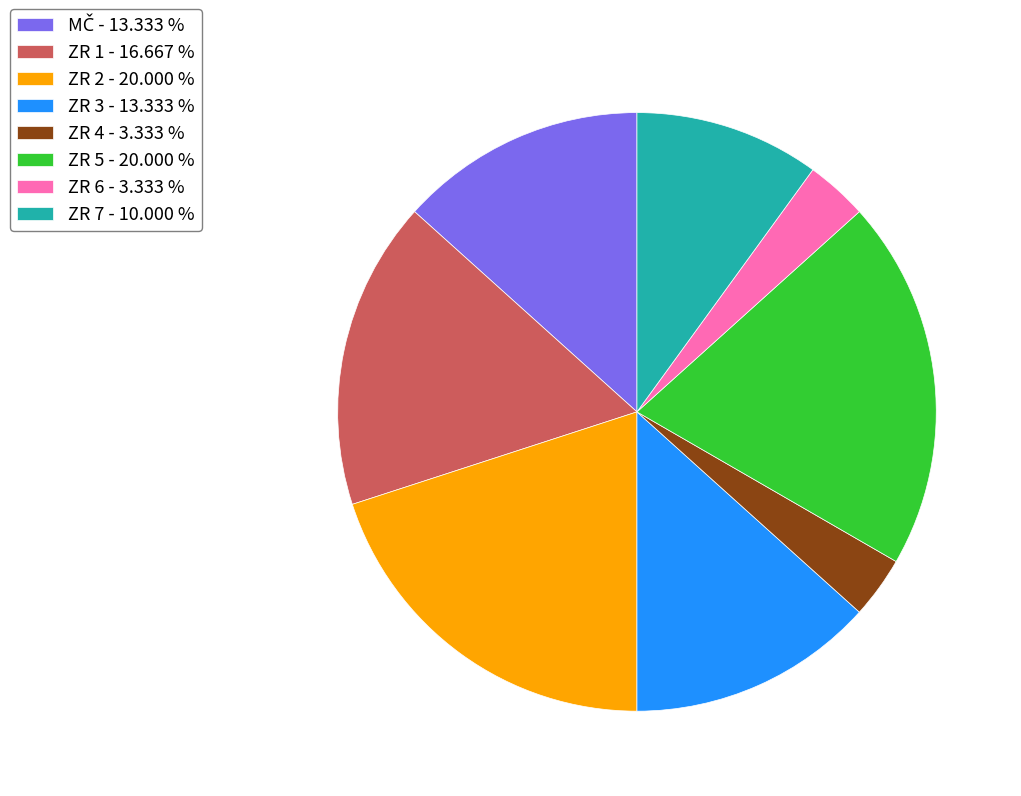

Combined, do ZR 6 - 3.333 % and ZR 7 - 10.000 % account for over 50%?

No